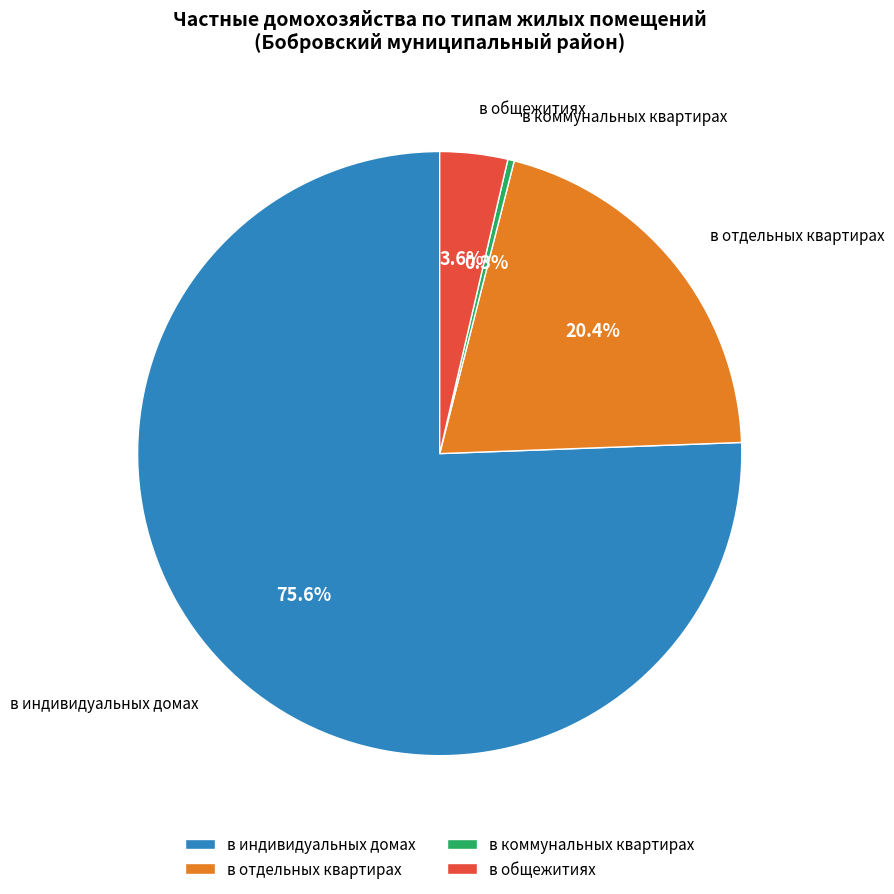

True or false: в общежитиях accounts for 4% of the total.

True